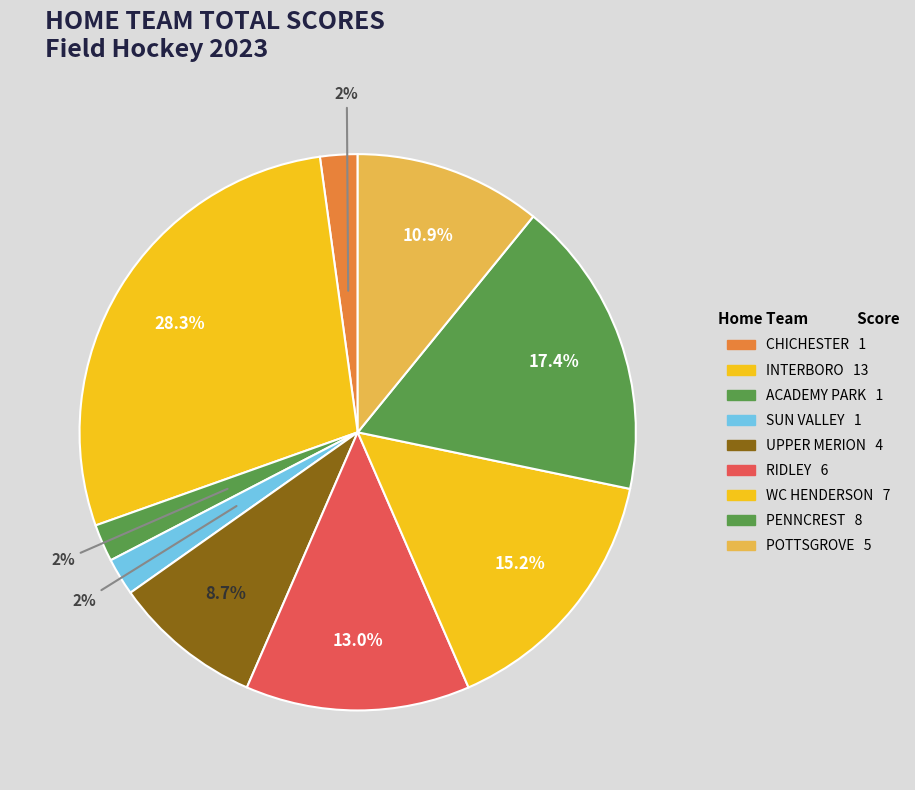

To the nearest percent, what is the difference between the POTTSGROVE and ACADEMY PARK slice percentages?

9%